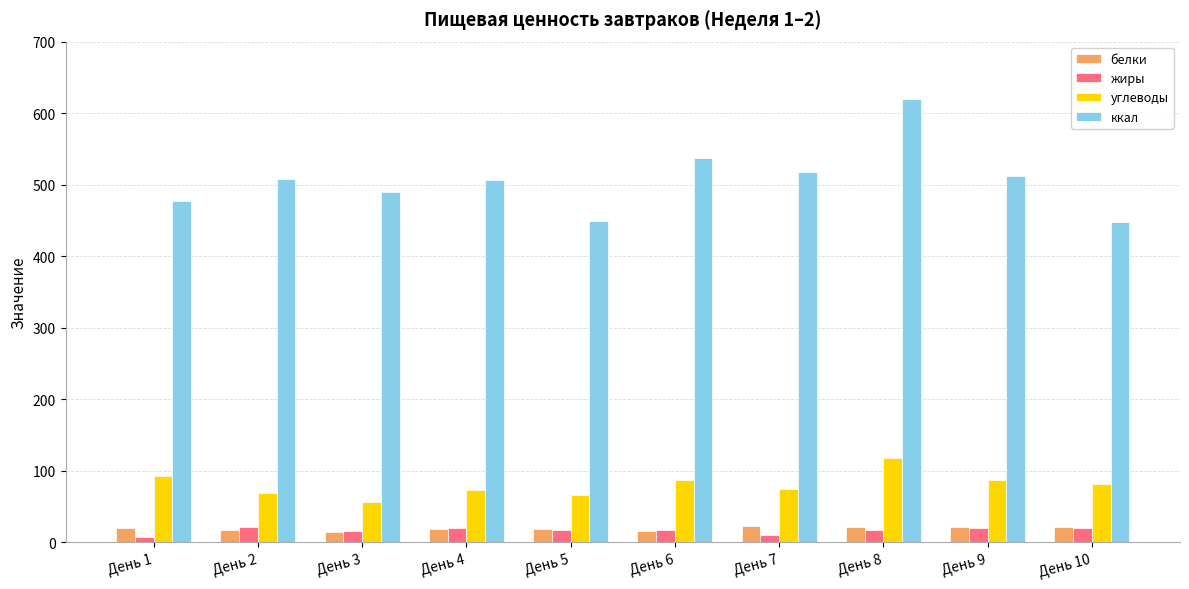

The value of ккал at День 9 is 777.2. True or false?

False